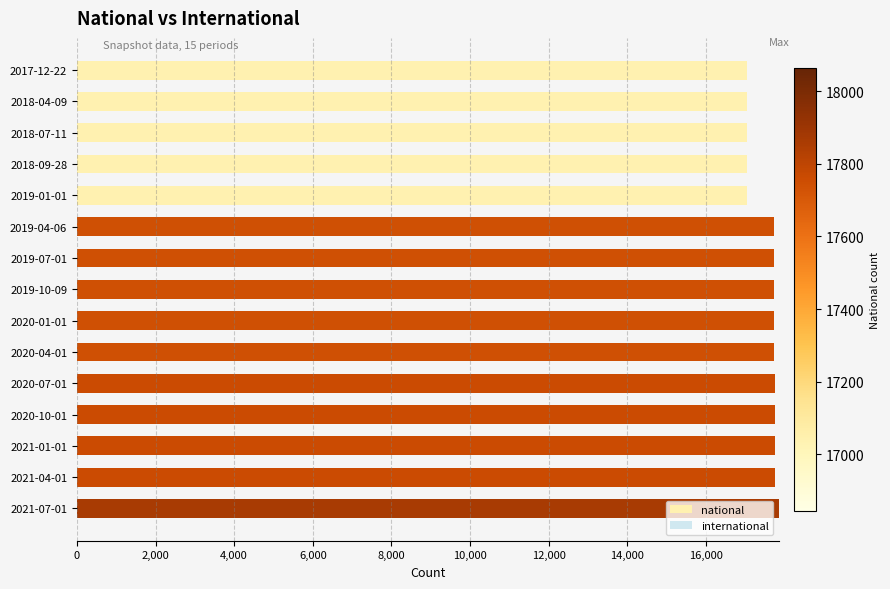

What is the maximum value shown in the chart?

17865